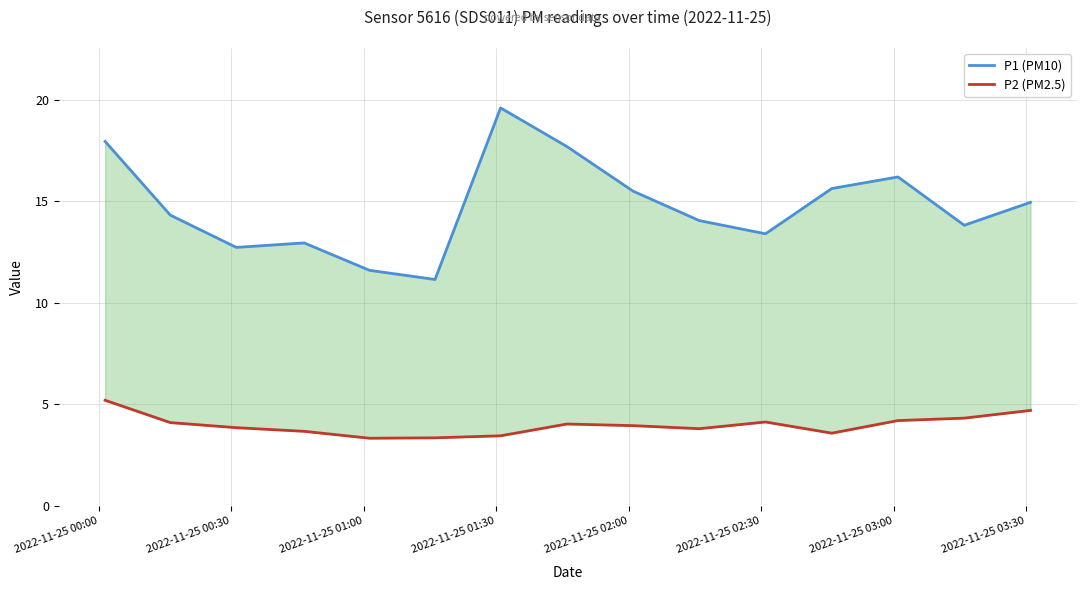

List the series in order of their overall mean, lowest first.

P2 (PM2.5), P1 (PM10)